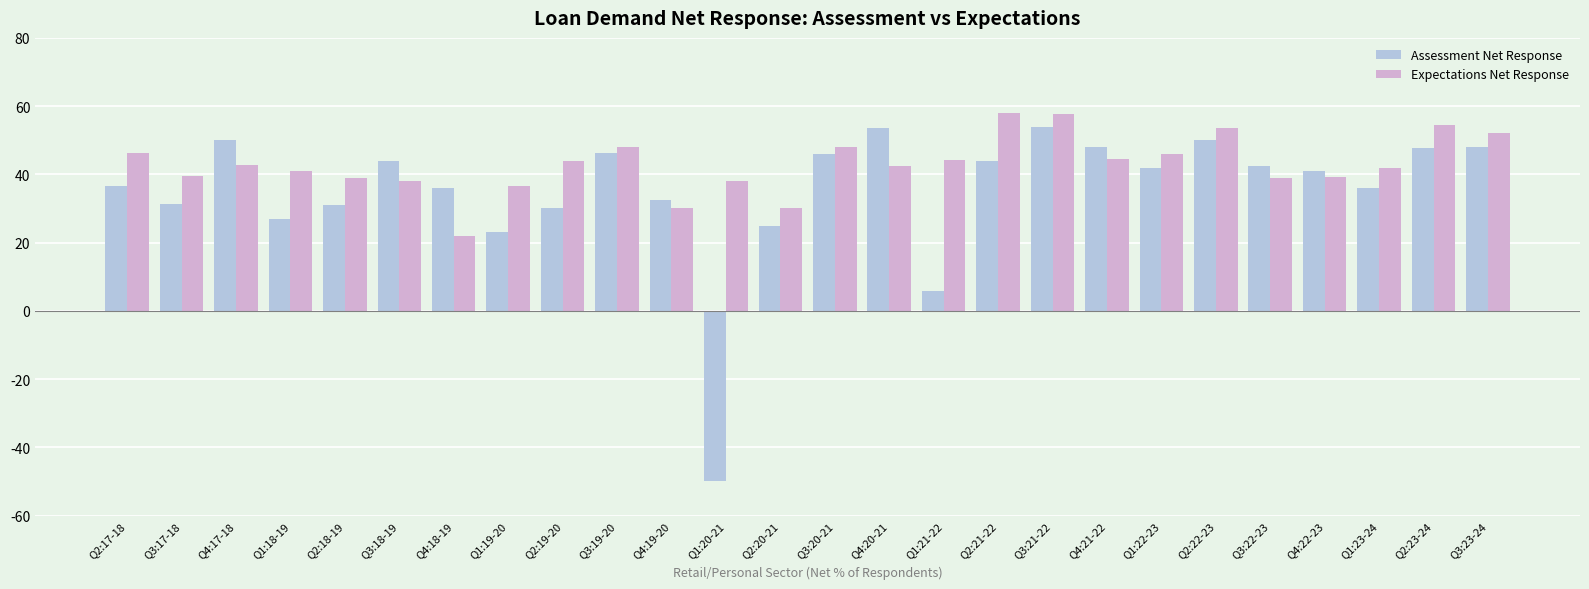

What is the smallest value displayed?

-50.0